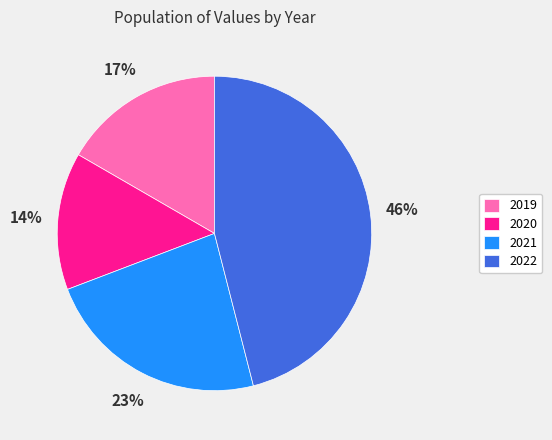

To the nearest percent, what is the combined percentage of 2019 and 2021?

40%